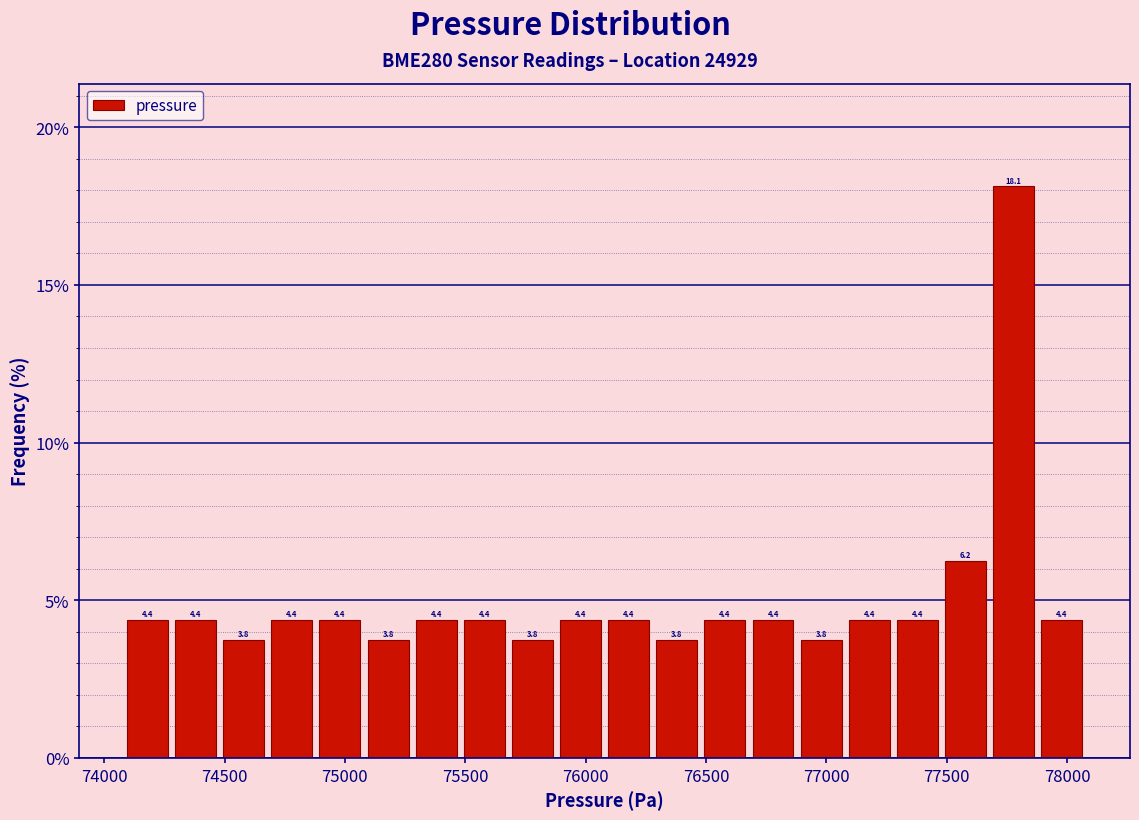

Around what value on the x-axis is the tallest bar? Give the approximate position of its centre, as read against the axis.

77800